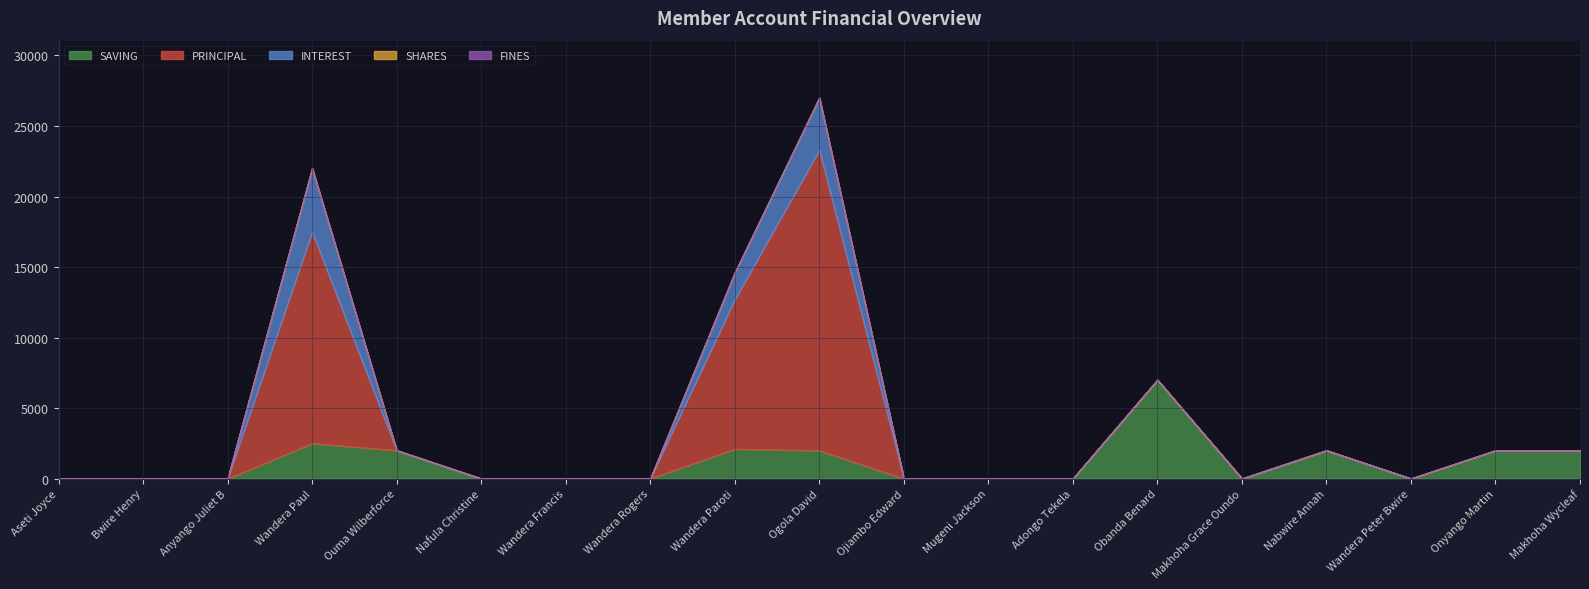

Where is SHARES nearest to the value 0?

Aseti Joyce